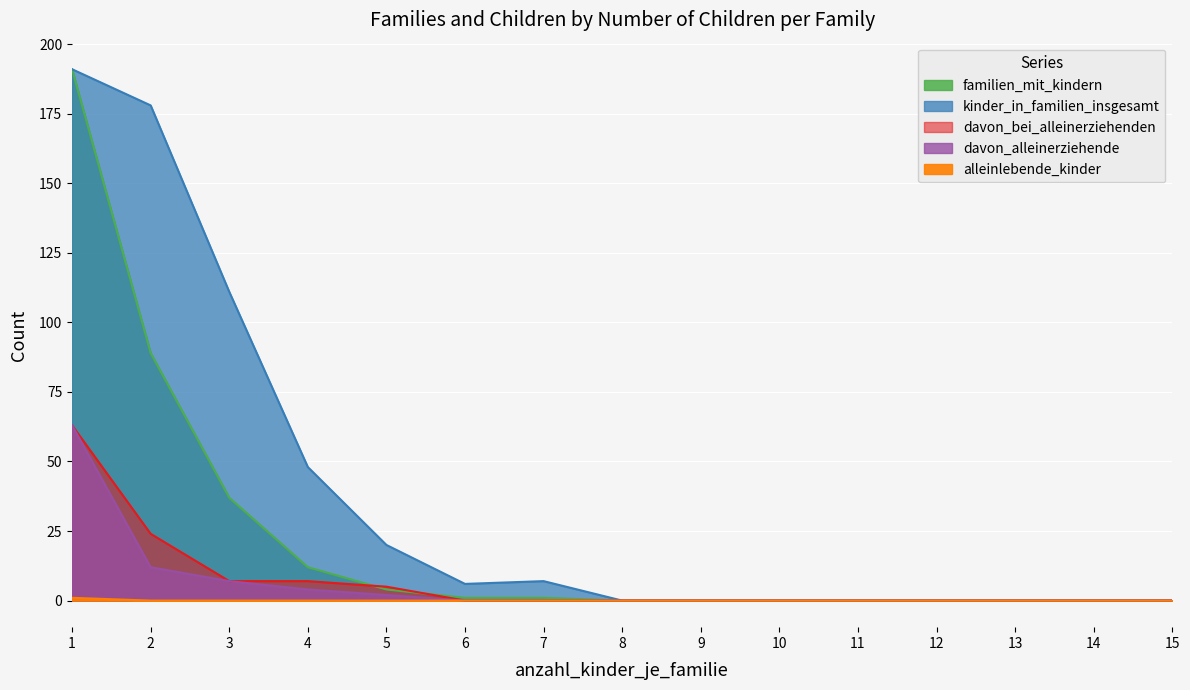

At which category does the chart reach its peak across all series?

1